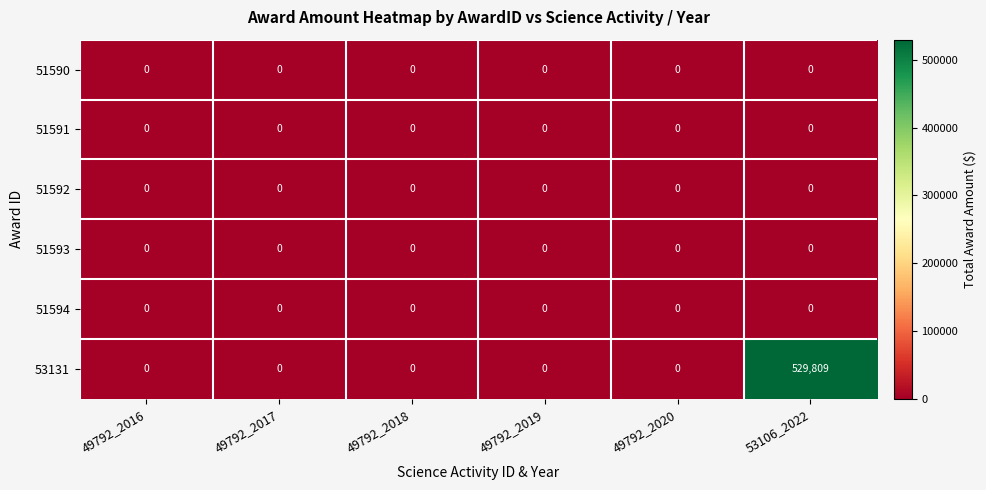

What is the greatest value displayed?

529809